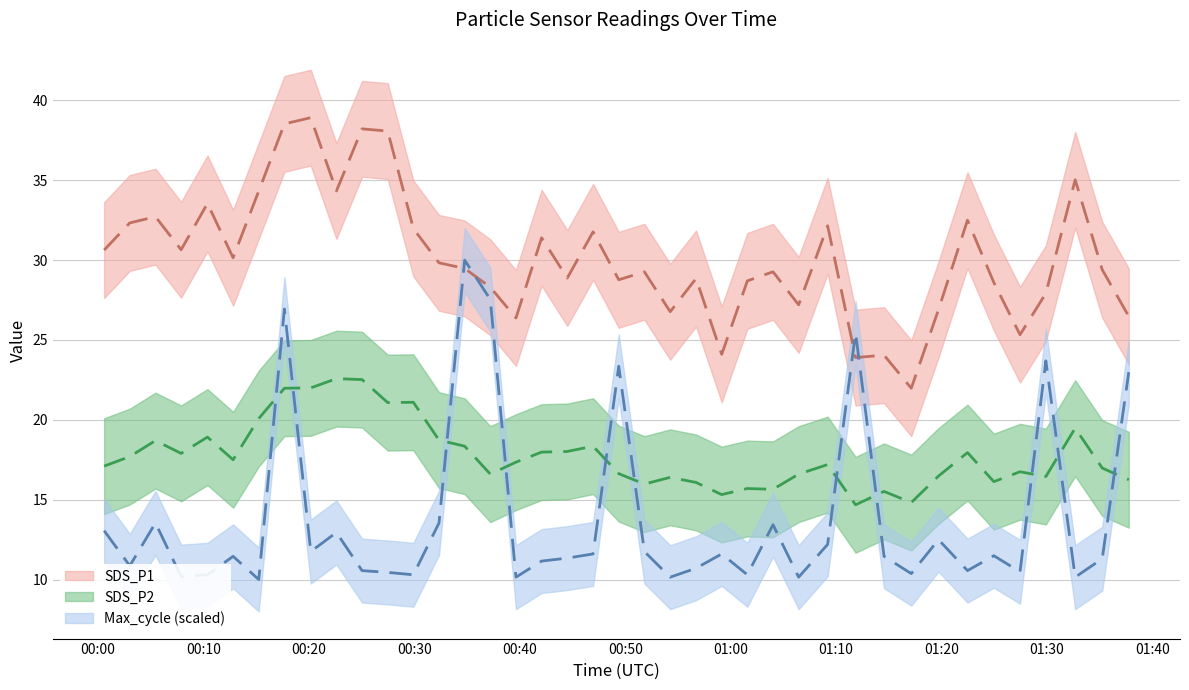

What is the average value of the SDS_P2 series?

17.8